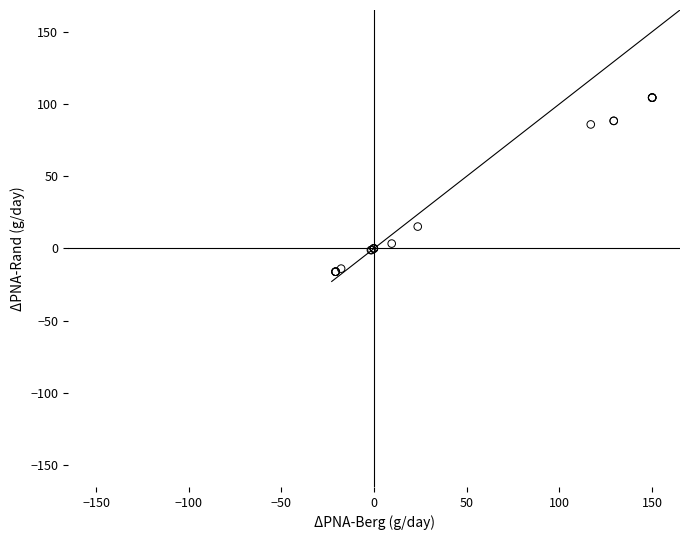

What Y value in the scatter plot is closest to 44?

15.2